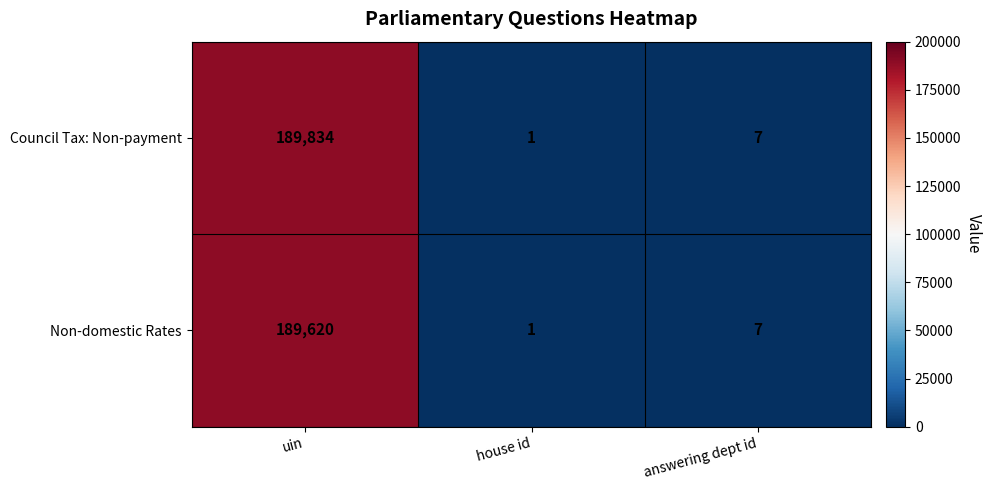

How many data points does each series have?

3